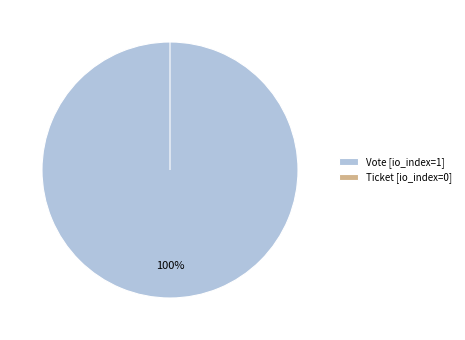

What is the change in value from Vote to Ticket?

-1